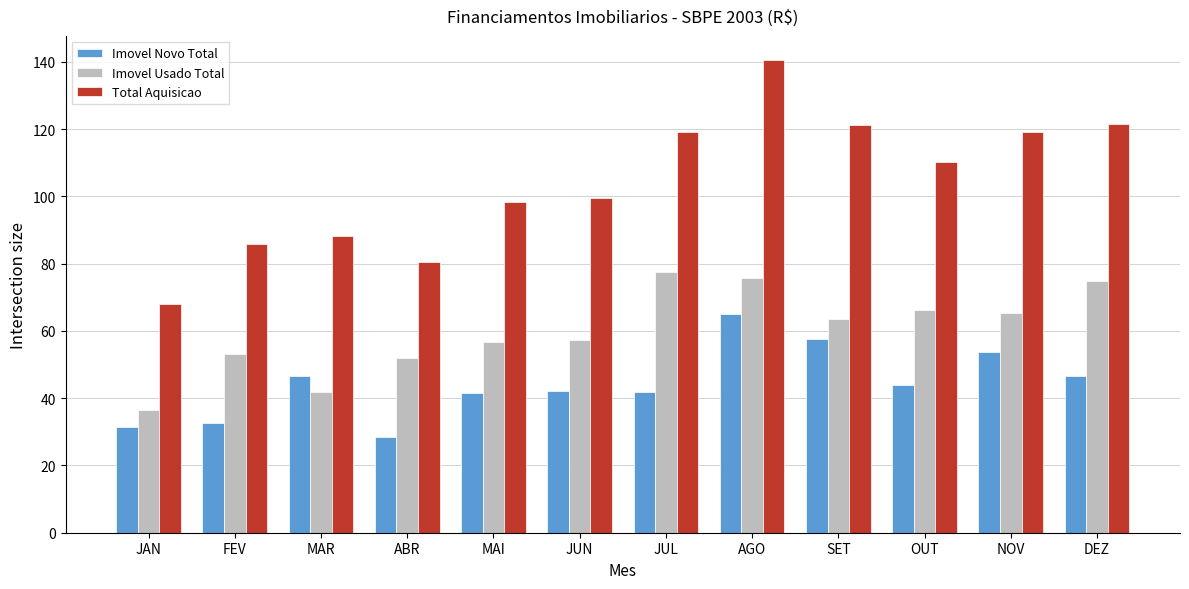

At which label does Total Aquisicao first exceed 110?

JUL